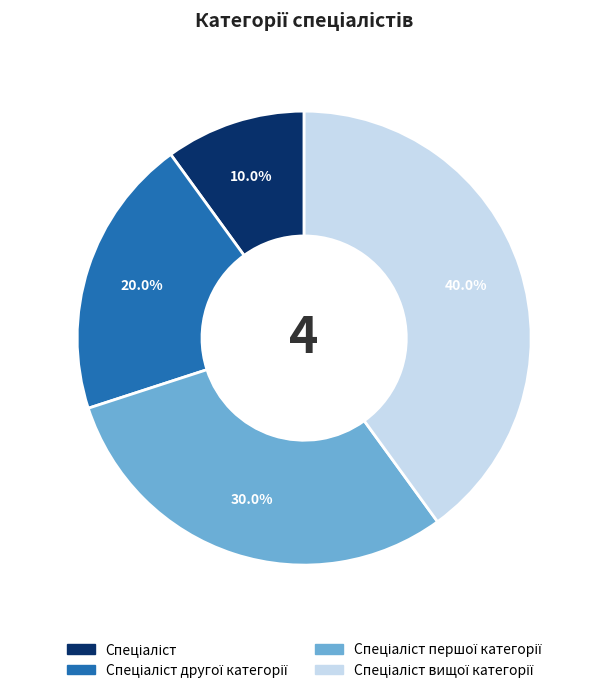

Is there a majority slice in this chart?

No